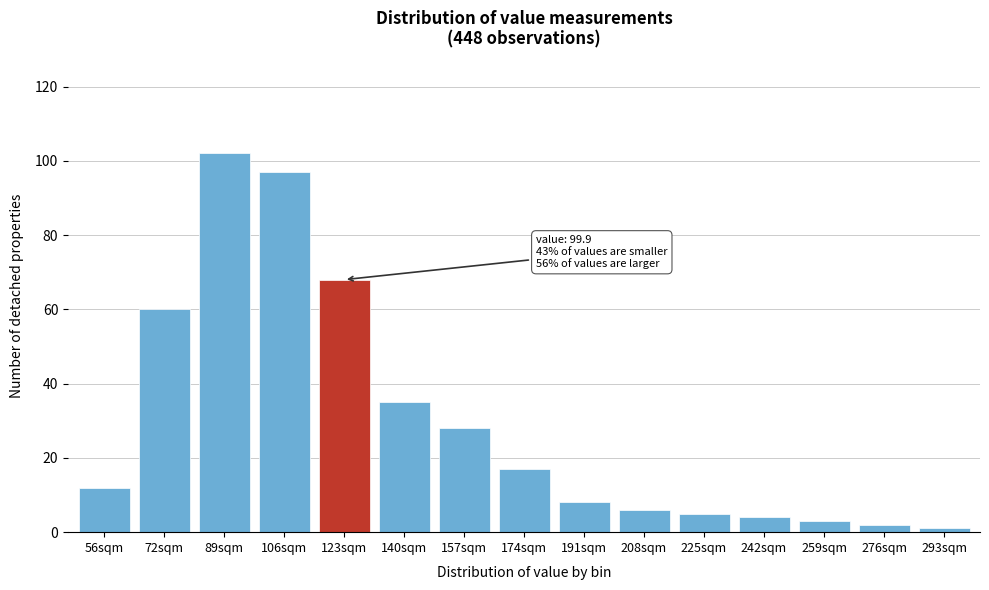

Reading right to left, transcribe all the data shown in this chart.

293sqm=1	276sqm=2	259sqm=3	242sqm=4	225sqm=5	208sqm=6	191sqm=8	174sqm=17	157sqm=28	140sqm=35	123sqm=68	106sqm=97	89sqm=102	72sqm=60	56sqm=12